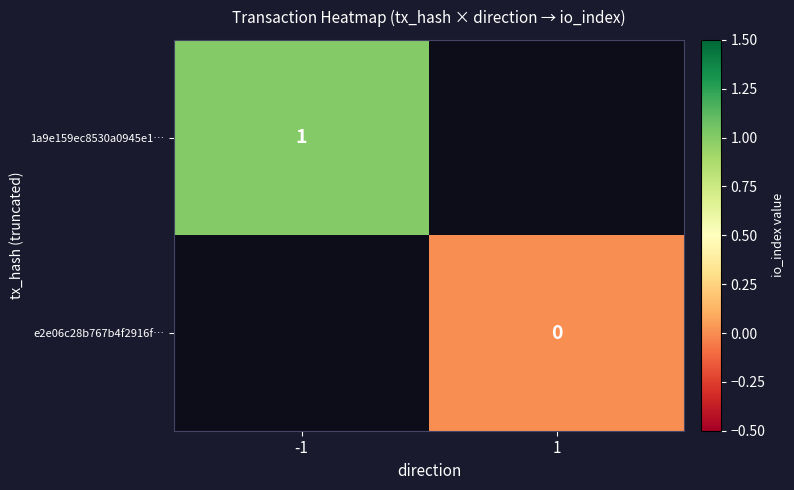

Is it true that 1a9e159ec8530a0945e1… equals 2 at -1?

False